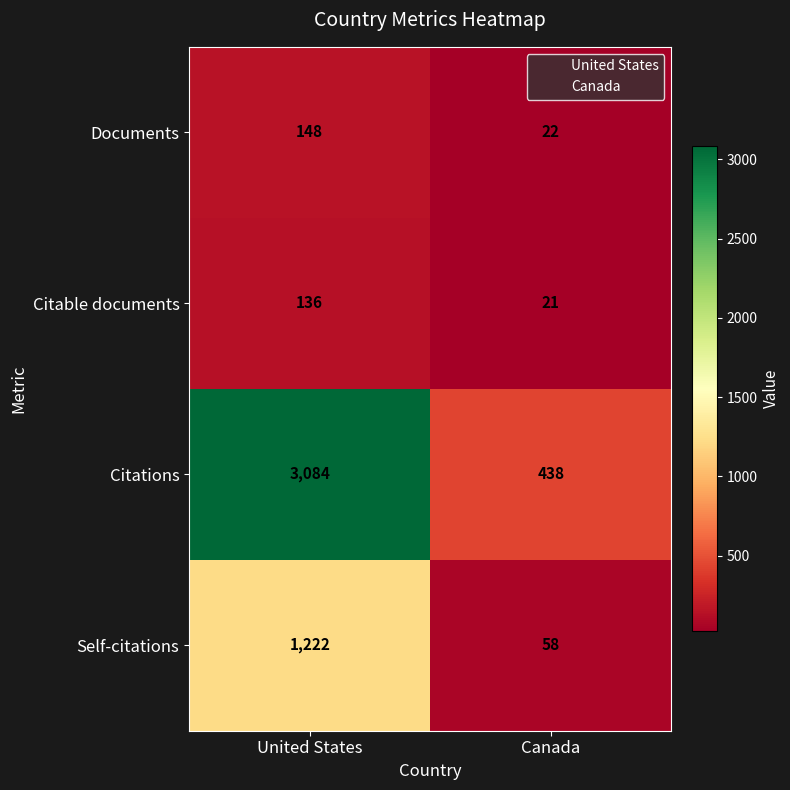

Rank the series by their maximum value, from lowest to highest.

Citable documents, Documents, Self-citations, Citations